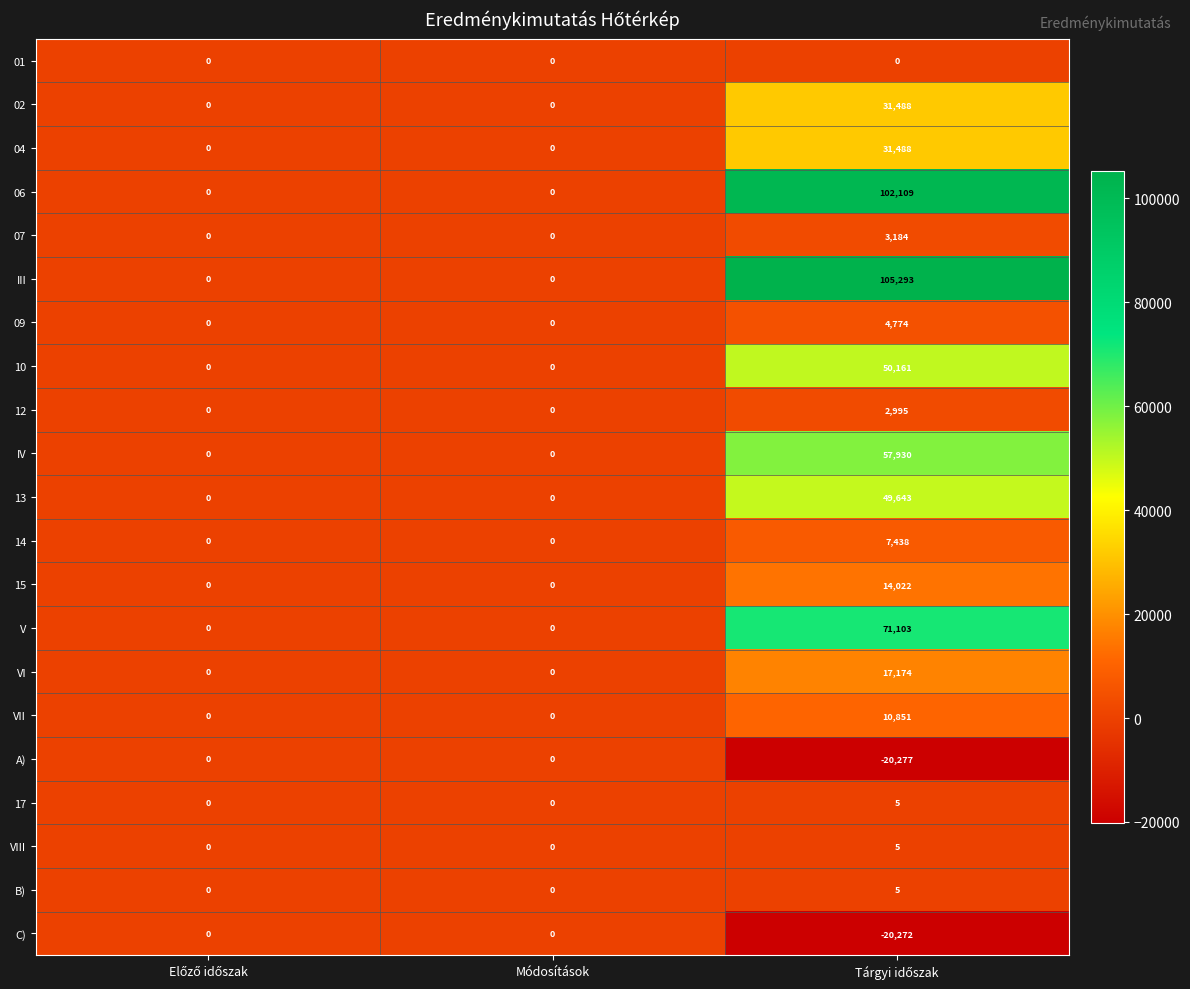

How many A) values are between -20277 and 0?

3